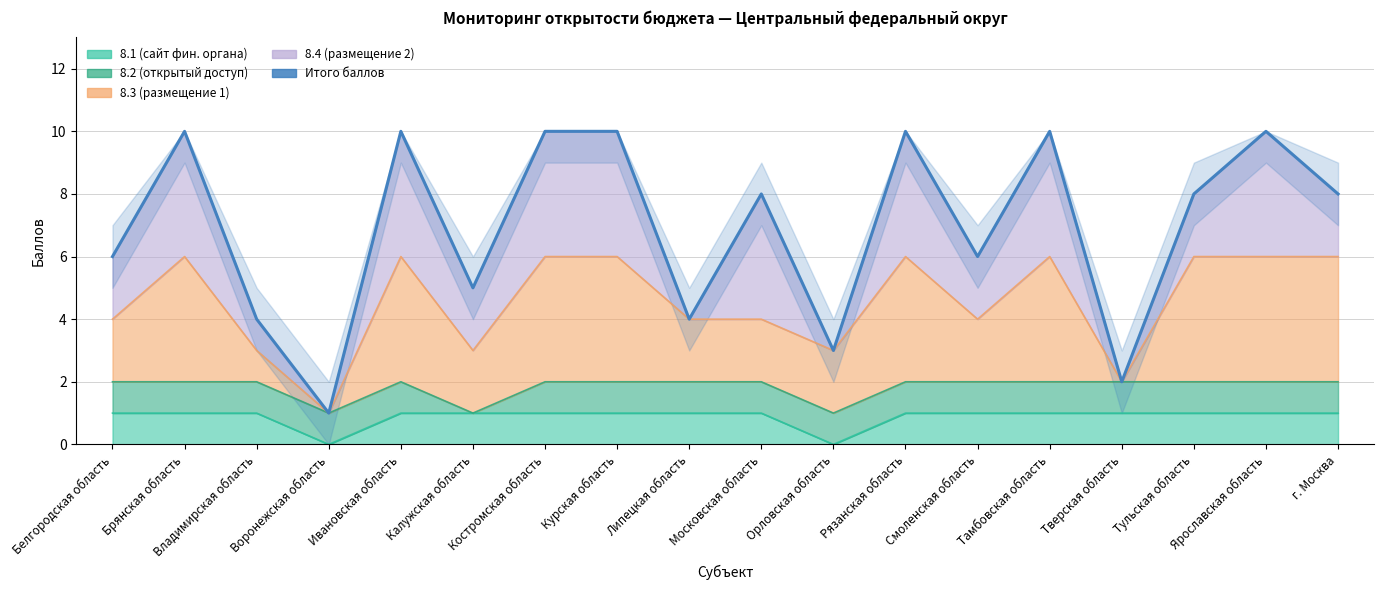

Count the number of categories in the chart.

18